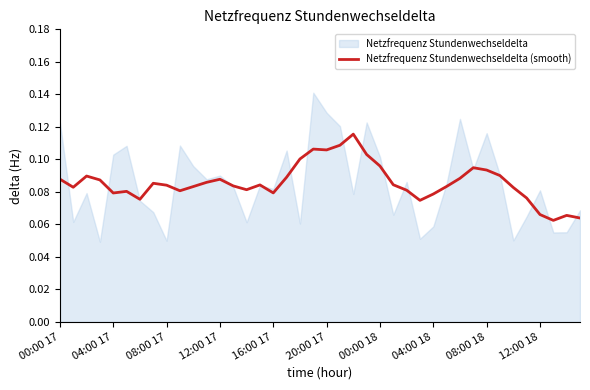

The value of Netzfrequenz Stundenwechseldelta (smooth) at 00:00 18 is 0.0. True or false?

False